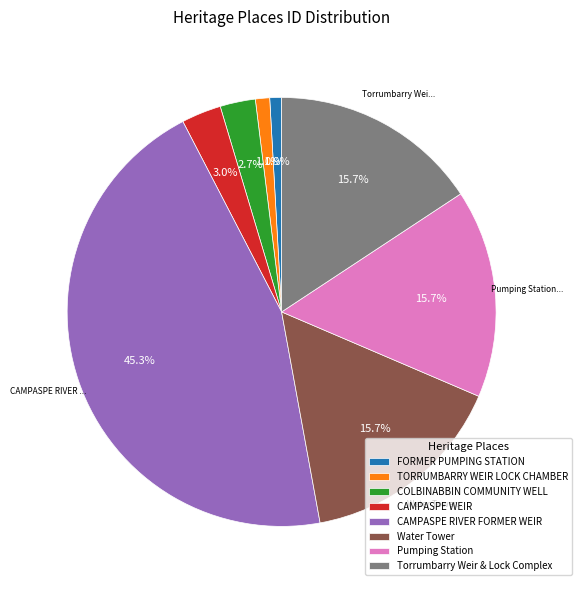

To the nearest percent, what is the average slice percentage?

12%